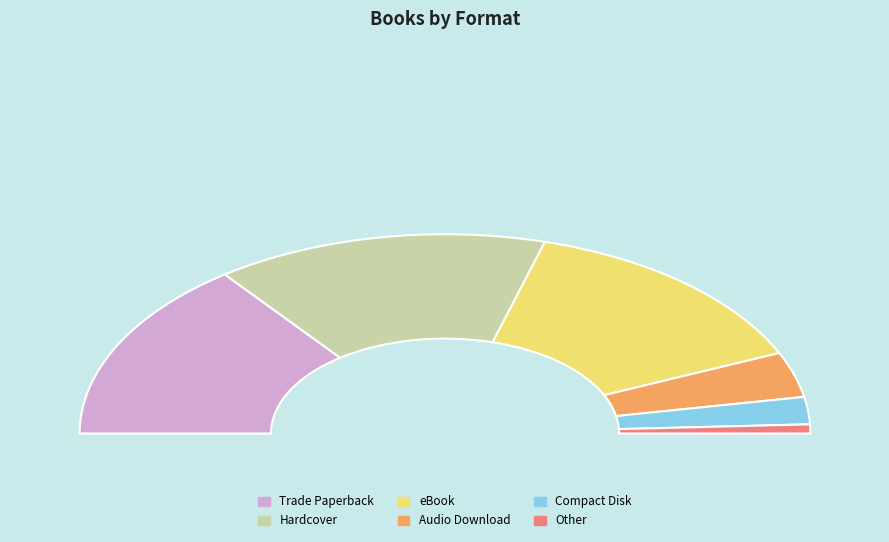

Is eBook the majority of the pie?

No